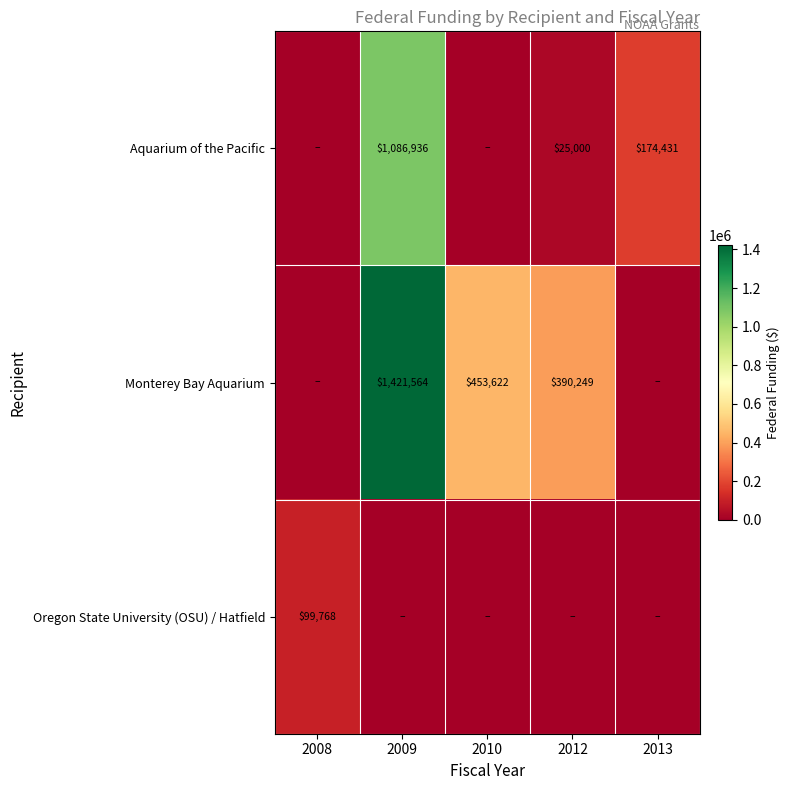

What is the difference between the Aquarium of the Pacific values at 2012 and 2013?

149431